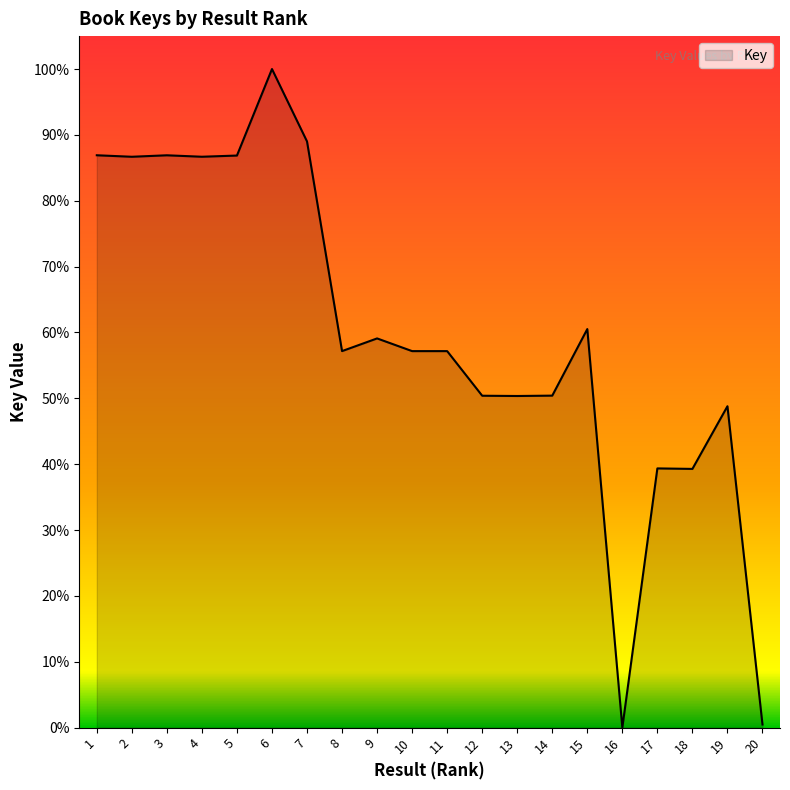

Approximately how many times larger is the value at 8 compared to 17?

1.5